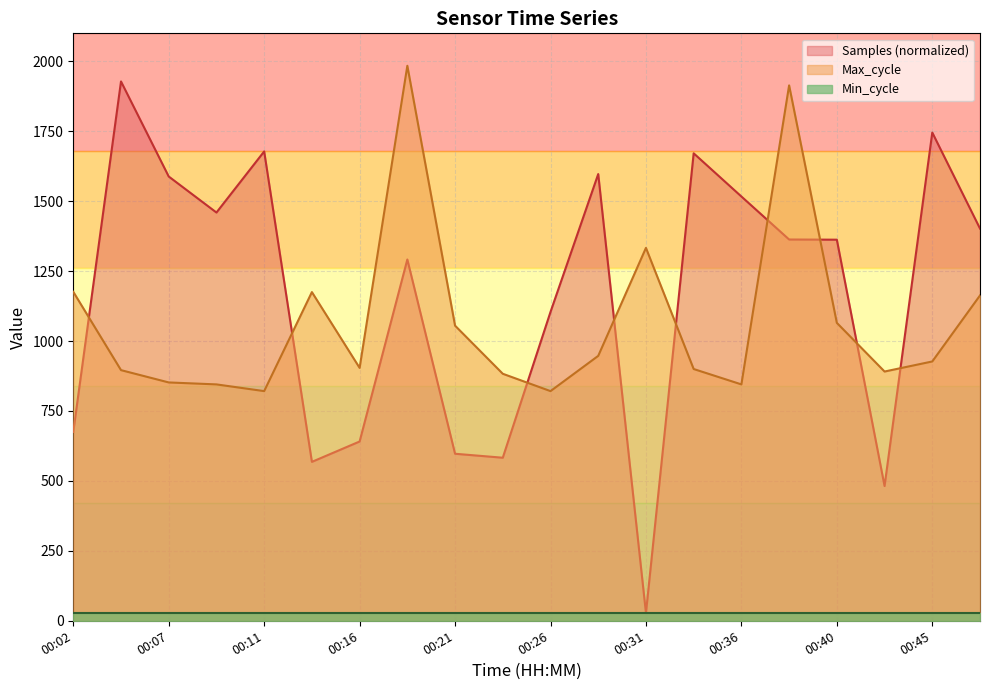

Does the chart have visible grid lines?

Yes